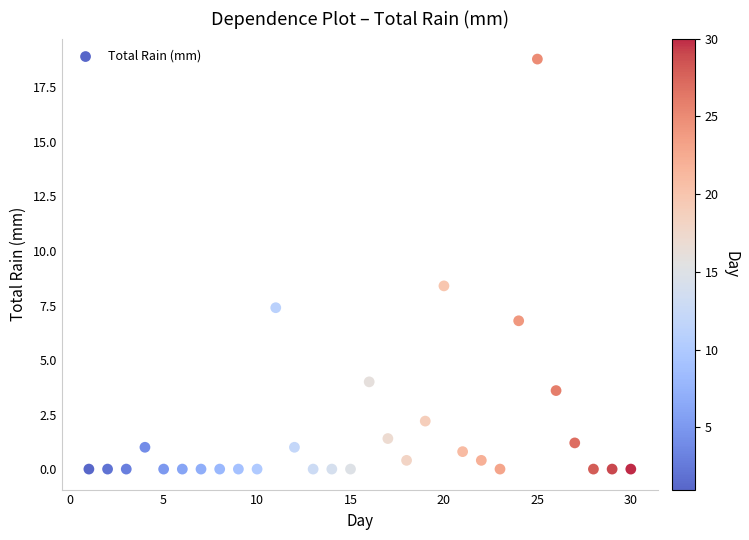

What Y value in the scatter plot is closest to 9?

8.4